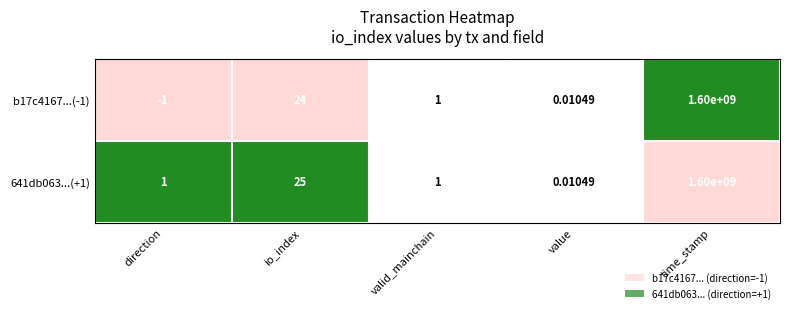

At which category is the sum across all series the highest?

time_stamp